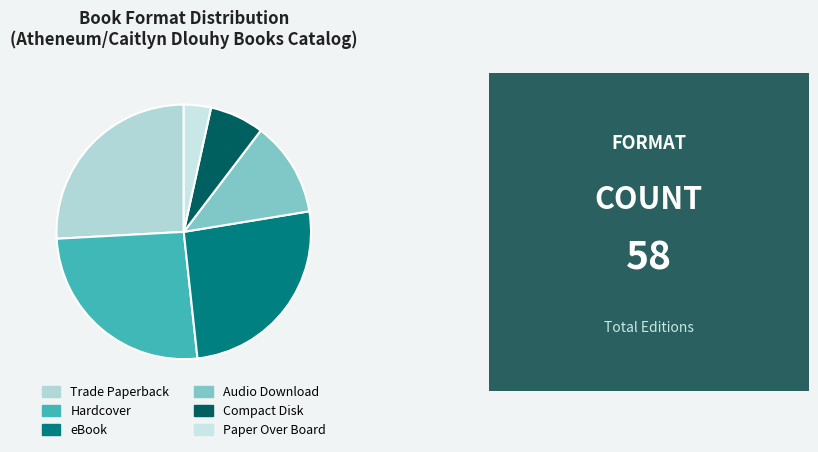

How much of the chart is everything except Audio Download?

87.9%